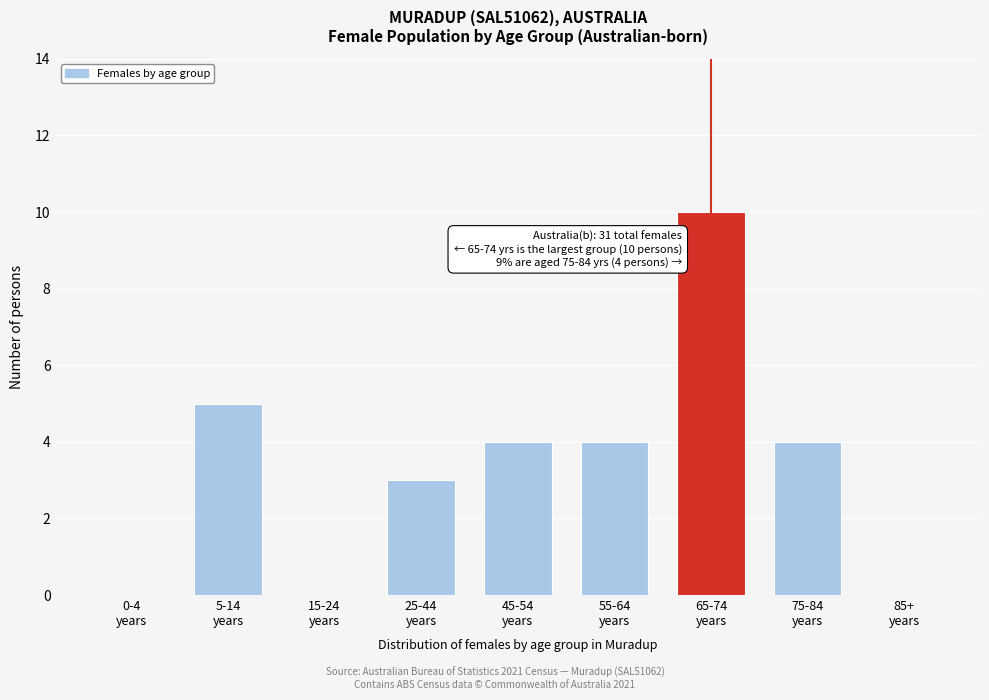

What is the sum of all values?

30